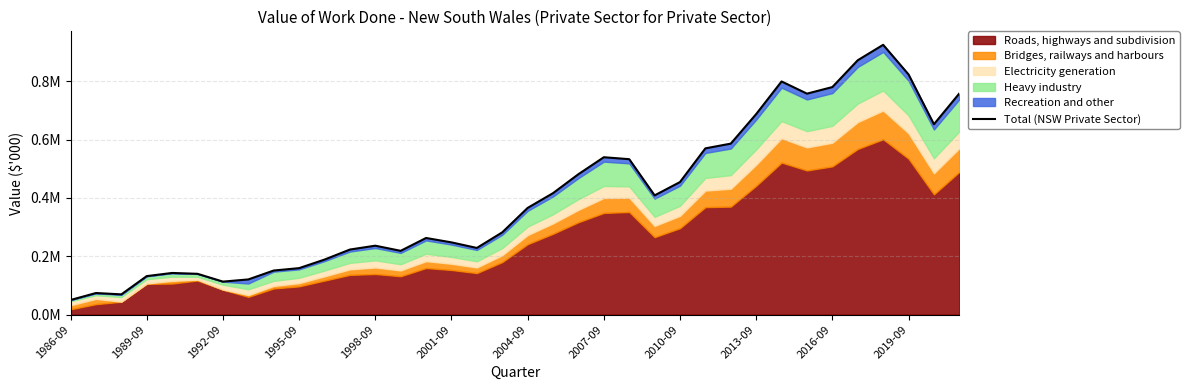

The chart shows a value of 1242828 at 32. True or false?

False